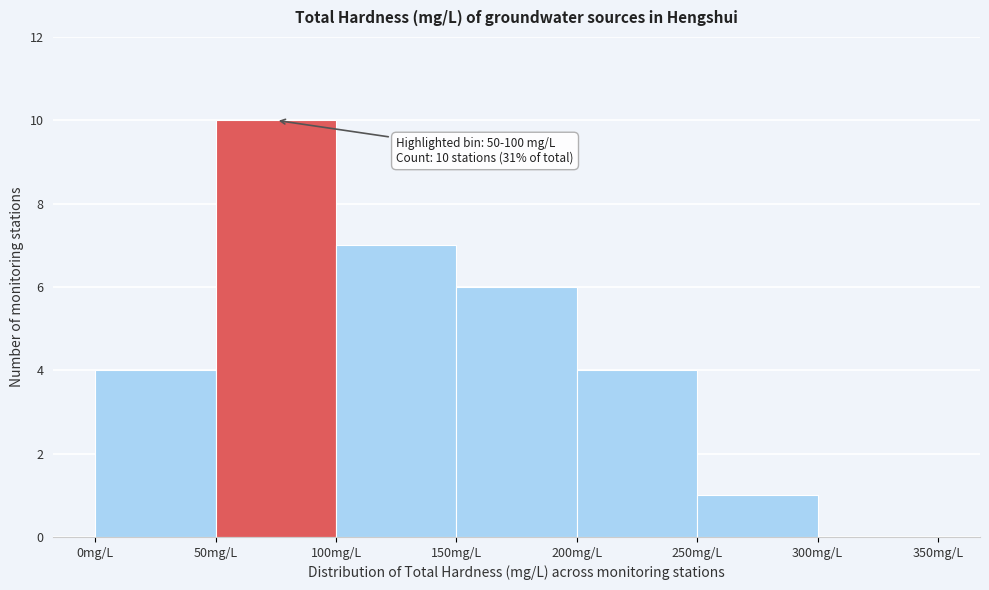

Which range on the x-axis has the tallest bar?

50 to 100